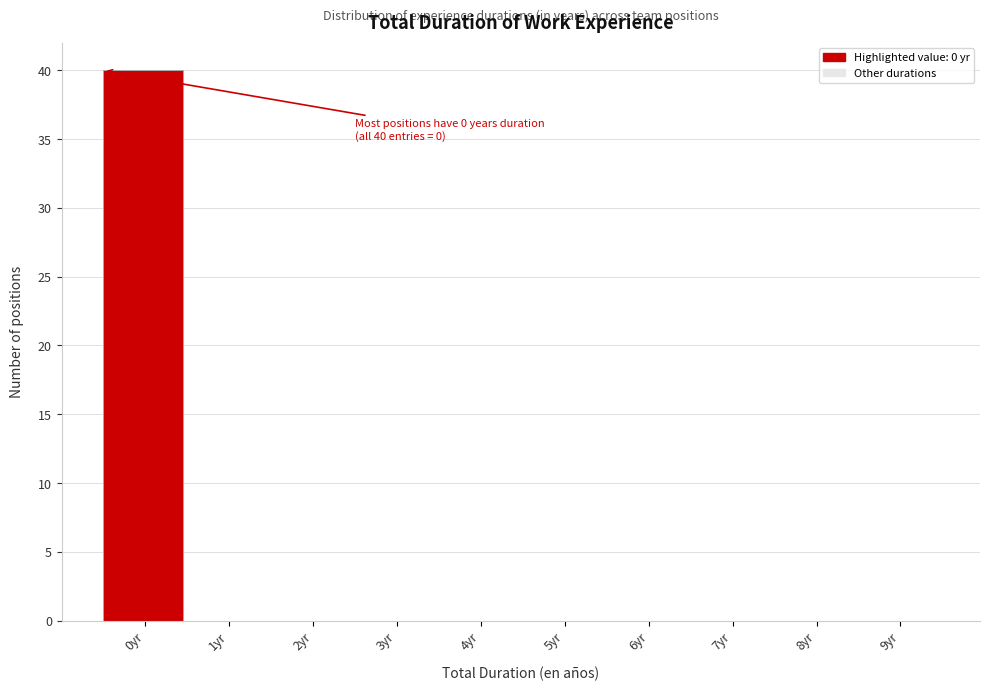

Reading left to right, extract all data points from this chart.

0yr=40	1yr=0	2yr=0	3yr=0	4yr=0	5yr=0	6yr=0	7yr=0	8yr=0	9yr=0